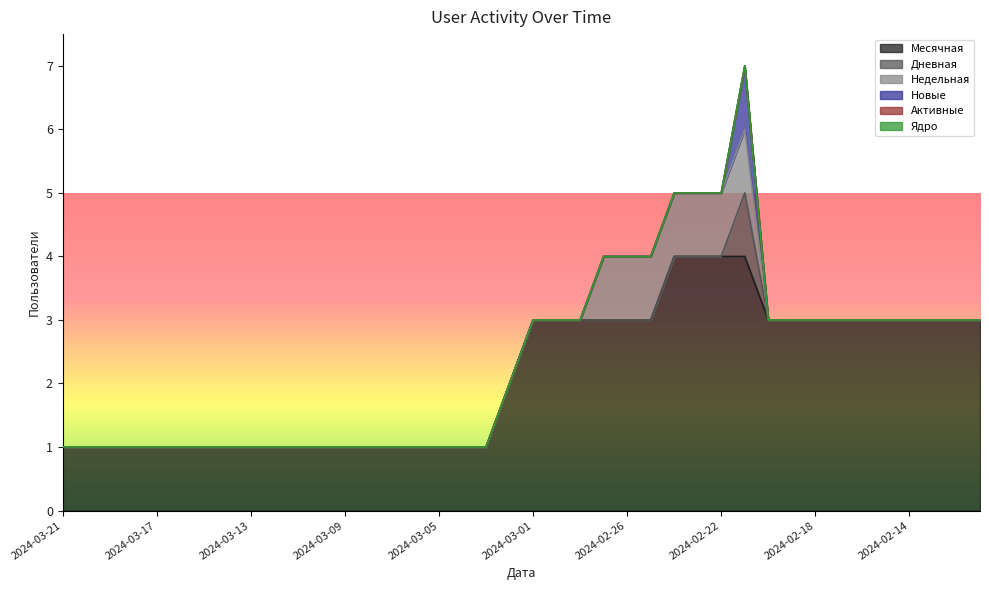

True or false: Недельная has a value of 1 at 2024-03-12.

False